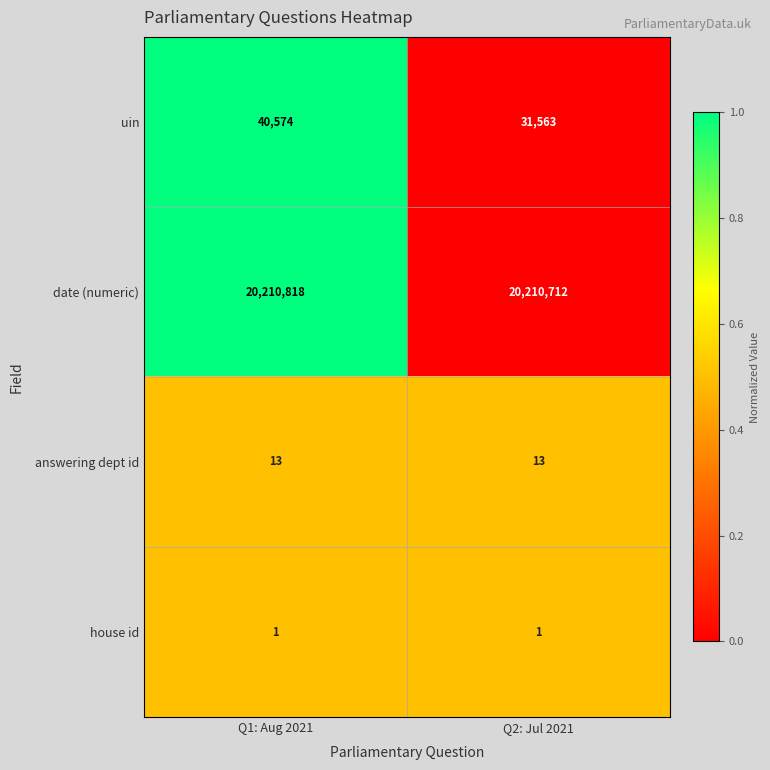

Is it true that date (numeric) equals 20210818 at Q1: Aug 2021?

True